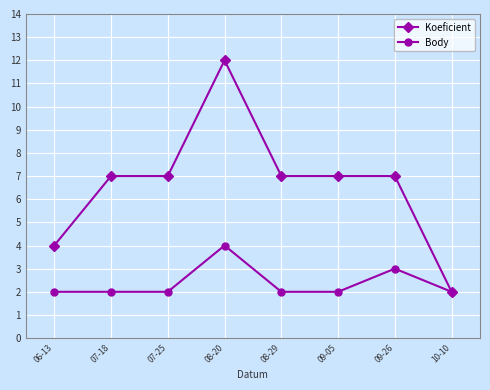

Between 07-25 and 08-20, which series saw the biggest shift?

Koeficient